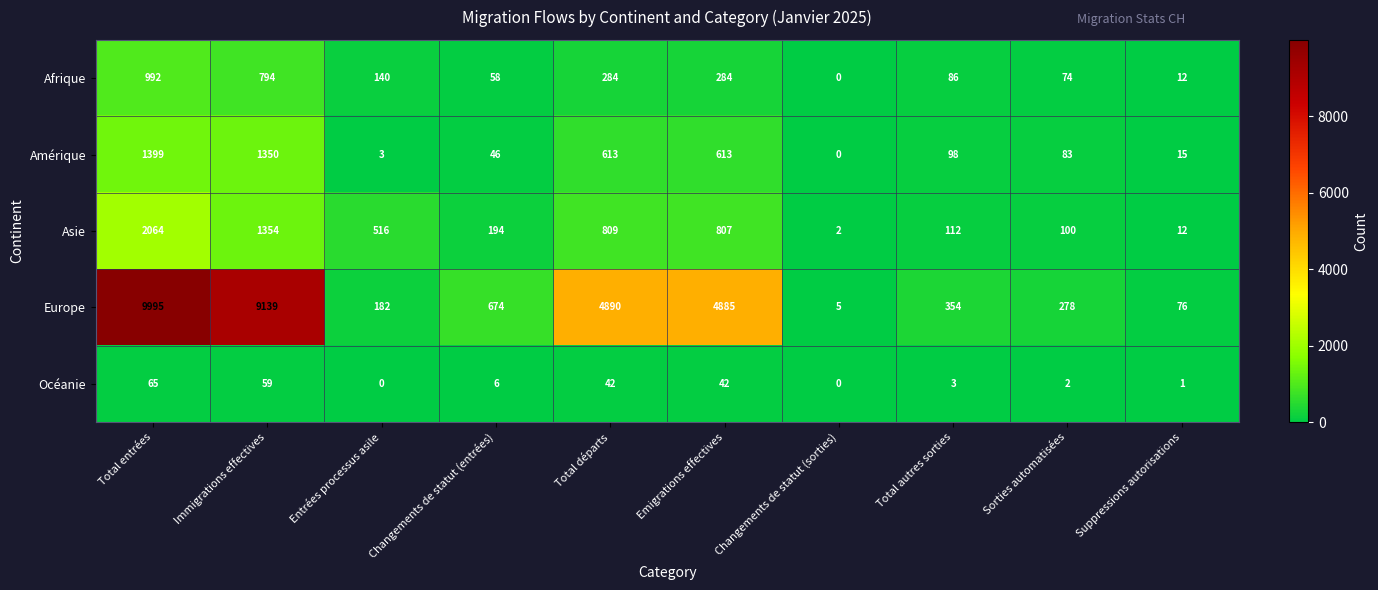

Which series changed the most between Entrées processus asile and Total autres sorties?

Asie